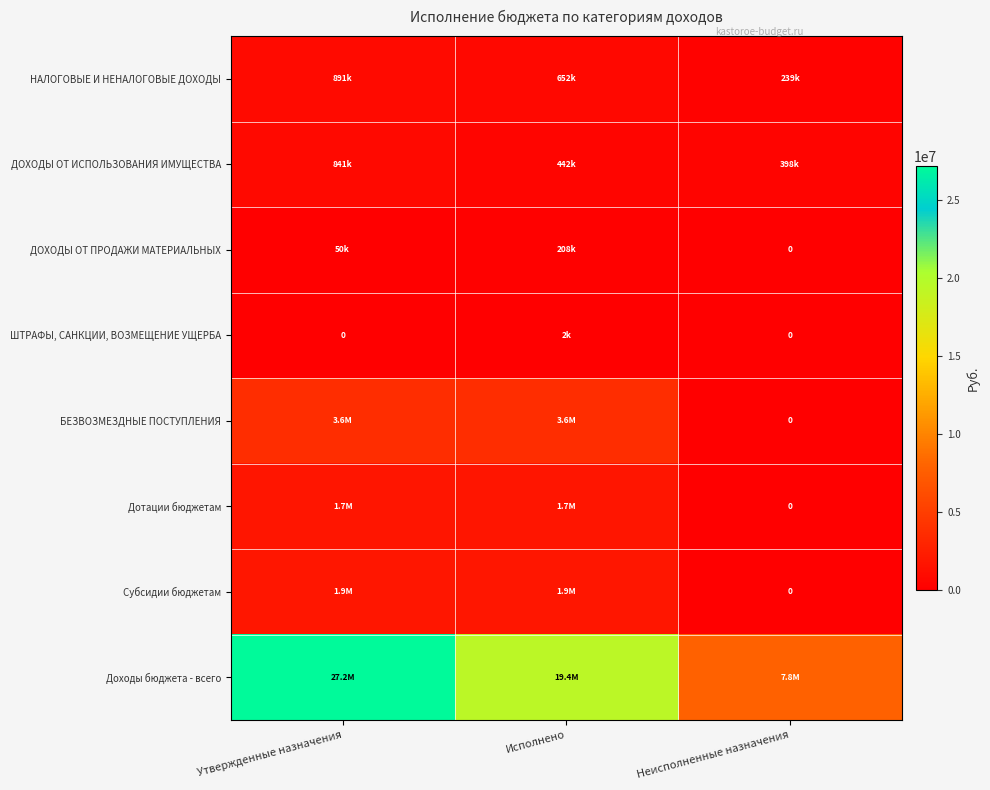

How many values in the ДОХОДЫ ОТ ПРОДАЖИ МАТЕРИАЛЬНЫХ series exceed 50000?

1